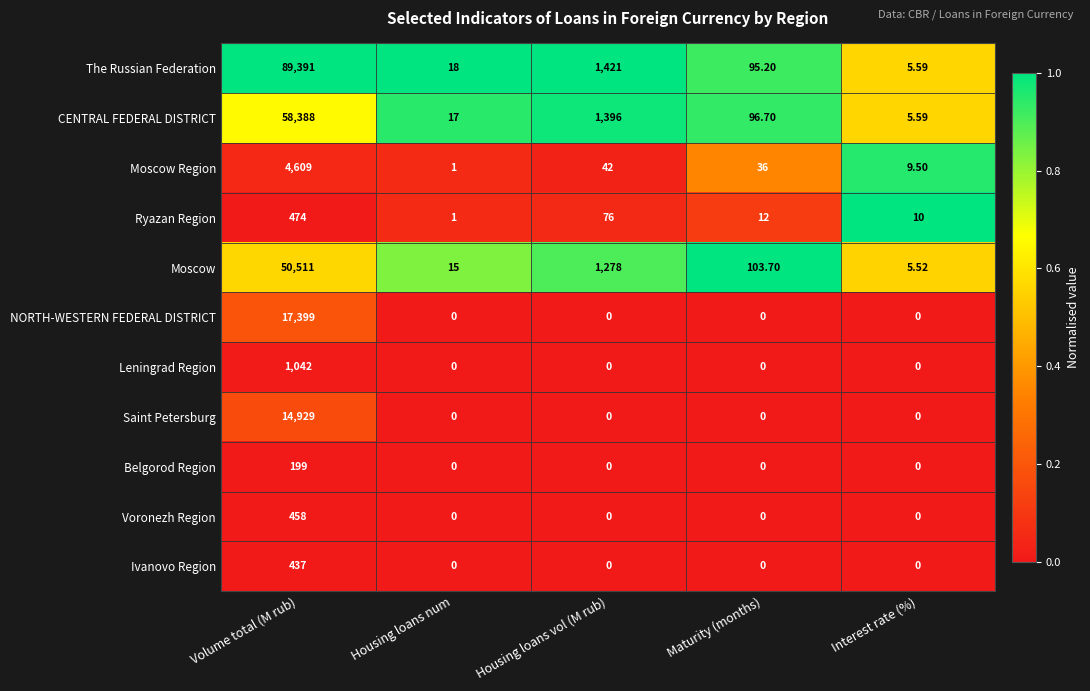

List the series in order of their peak value, highest first.

The Russian Federation, CENTRAL FEDERAL DISTRICT, Moscow, NORTH-WESTERN FEDERAL DISTRICT, Saint Petersburg, Moscow Region, Leningrad Region, Ryazan Region, Voronezh Region, Ivanovo Region, Belgorod Region